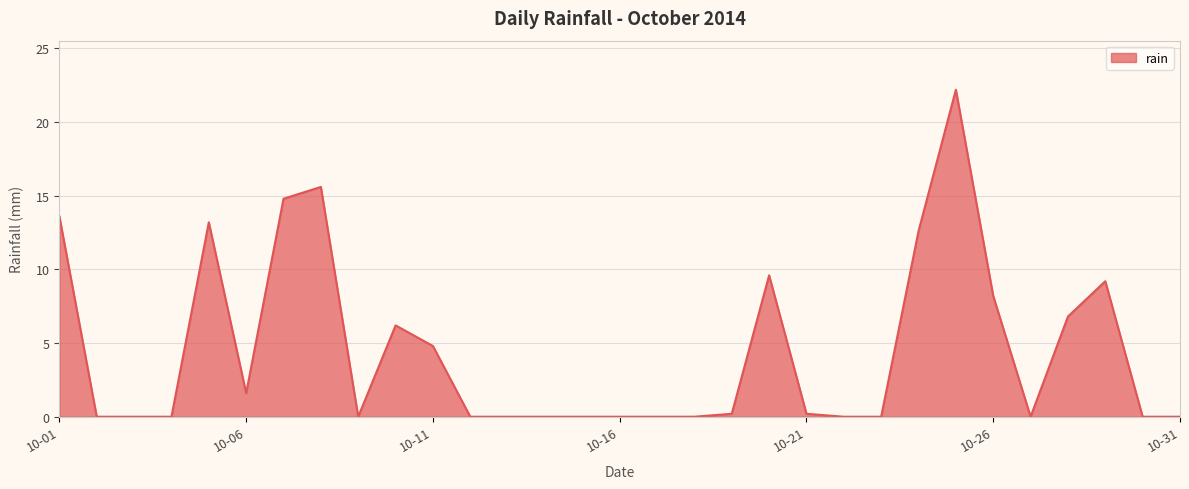

Reading left to right, what are all the values shown in this chart?

13.6	0.0	0.0	0.0	13.2	1.6	14.8	15.6	0.0	6.2	4.8	0.0	0.0	0.0	0.0	0.0	0.0	0.0	0.2	9.6	0.2	0.0	0.0	12.6	22.2	8.2	0.0	6.8	9.2	0.0	0.0